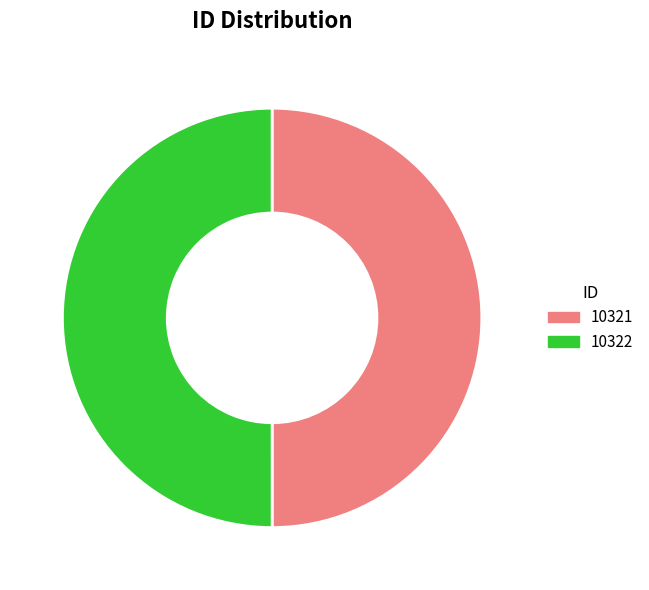

Is the sum of 10322 and 10321 greater than half?

Yes